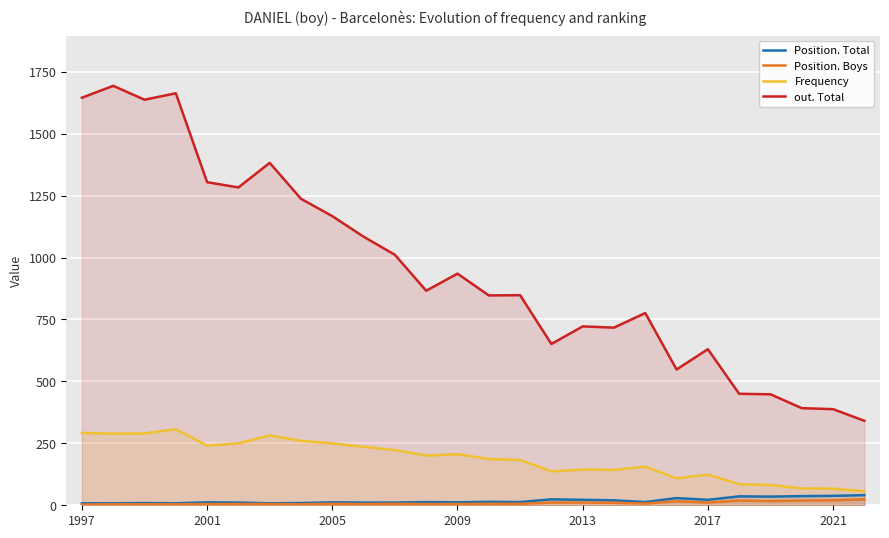

Reading left to right, transcribe all the data shown in this chart.

Position. Total: 8	8	9	8	12	11	8	9	12	11	11	13	12	14	13	24	22	20	13	29	22	36	35	37	38	41
Position. Boys: 3	4	4	4	5	5	5	4	6	5	6	5	5	6	6	11	11	10	7	16	11	19	17	19	20	24
Frequency: 292	289	290	307	241	250	282	260	250	236	223	201	206	187	183	137	144	143	156	109	124	85	82	68	67	57
out. Total: 1645	1693	1637	1663	1304	1283	1382	1237	1167	1084	1011	866	935	847	848	651	722	717	776	548	630	450	448	392	388	341